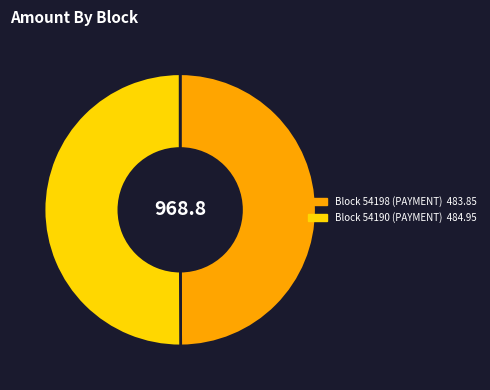

What is the smallest slice in the pie chart?

54198